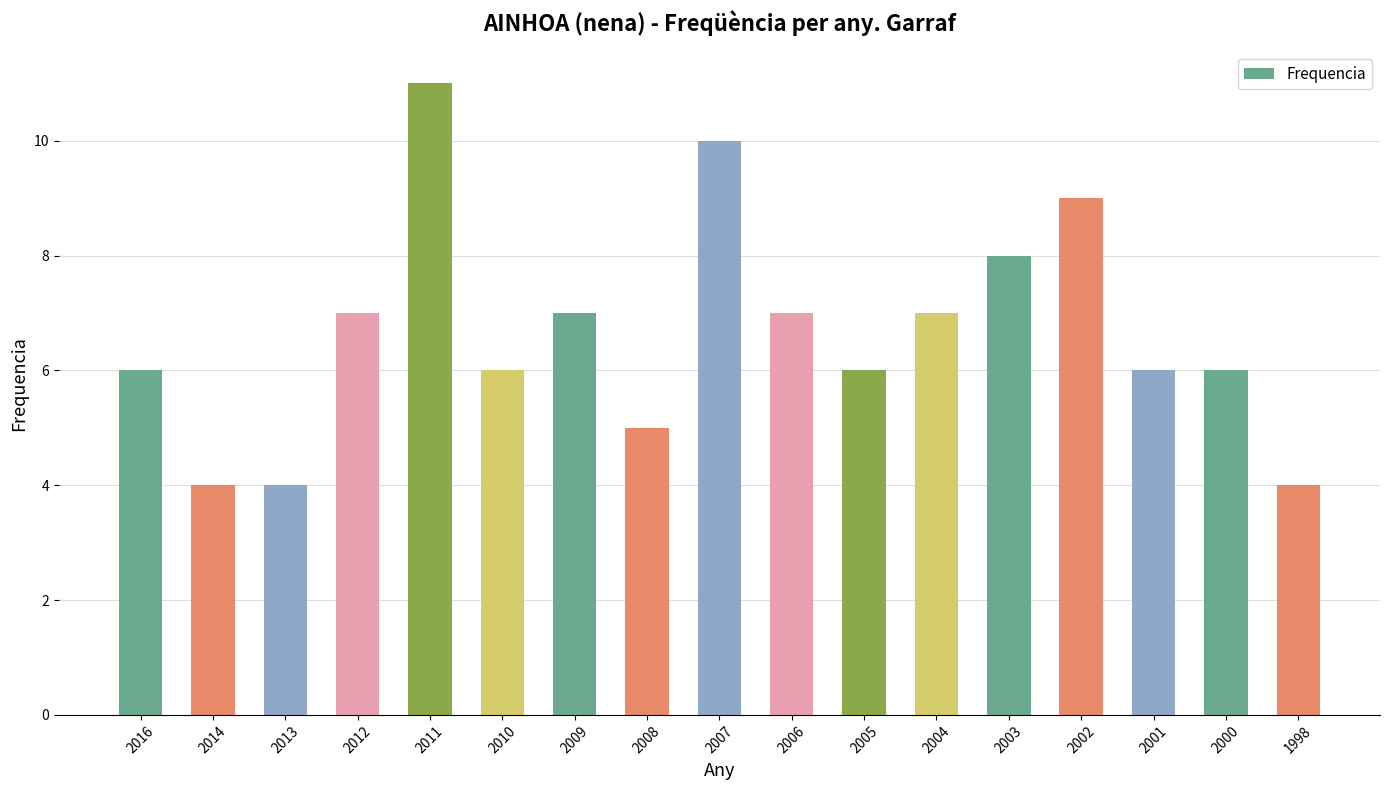

Reading left to right, extract all data points from this chart.

2016=6	2014=4	2013=4	2012=7	2011=11	2010=6	2009=7	2008=5	2007=10	2006=7	2005=6	2004=7	2003=8	2002=9	2001=6	2000=6	1998=4